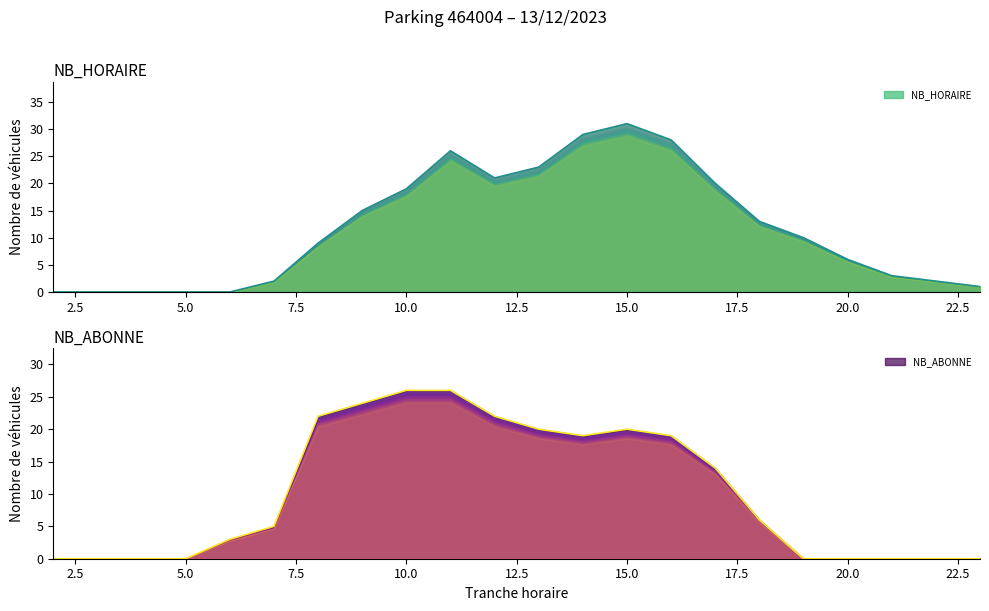

The value of NB_HORAIRE at 22 is 2. True or false?

True